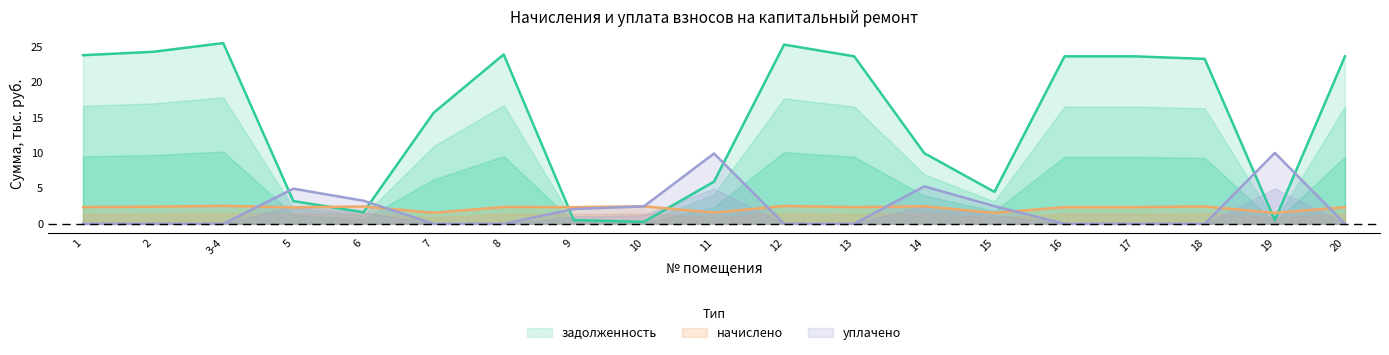

At how many categories does at least one series exceed 1?

19